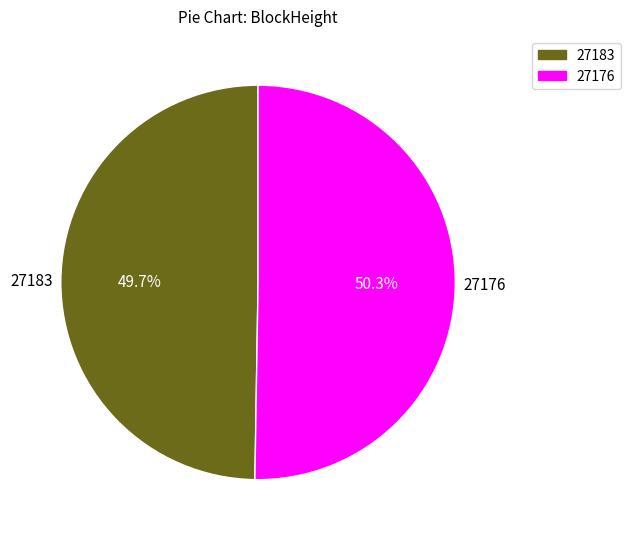

Approximately how many times larger is the value at 27183 compared to 27176?

1.0